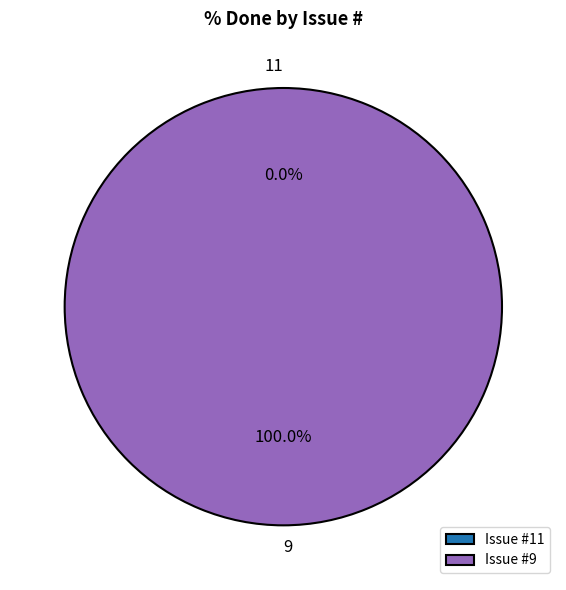

Which category has the smallest portion of the pie?

11